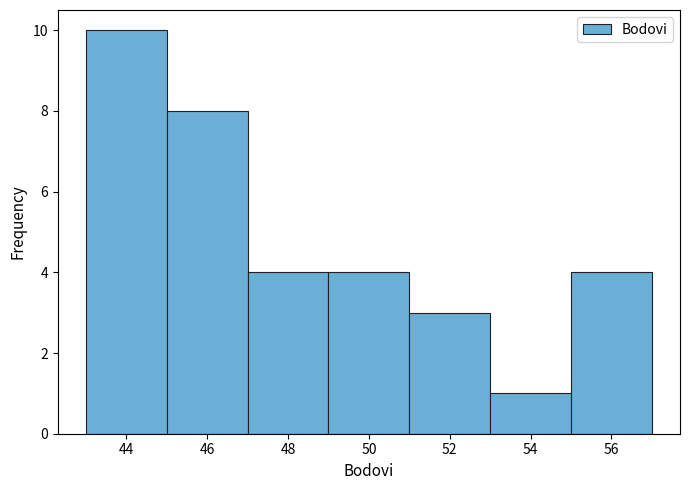

How tall is the bar that spans 45 to 47 on the x-axis? The values are not printed on the chart, so give them approximately, as read against the axis.

8